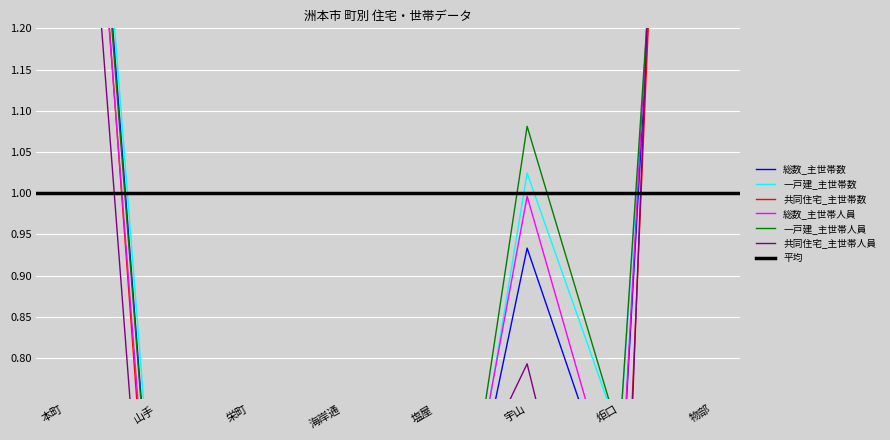

Reading left to right, list all the values displayed in this chart.

総数_主世帯数: 2.0	0.5	0.6	0.4	0.4	0.9	0.6	2.6
一戸建_主世帯数: 2.0	0.5	0.6	0.5	0.3	1.0	0.7	2.3
共同住宅_主世帯数: 1.9	0.4	0.6	0.3	0.5	0.7	0.4	3.0
総数_主世帯人員: 1.9	0.5	0.6	0.4	0.4	1.0	0.6	2.7
一戸建_主世帯人員: 1.9	0.5	0.6	0.5	0.3	1.1	0.7	2.4
共同住宅_主世帯人員: 1.8	0.3	0.7	0.3	0.6	0.8	0.3	3.3